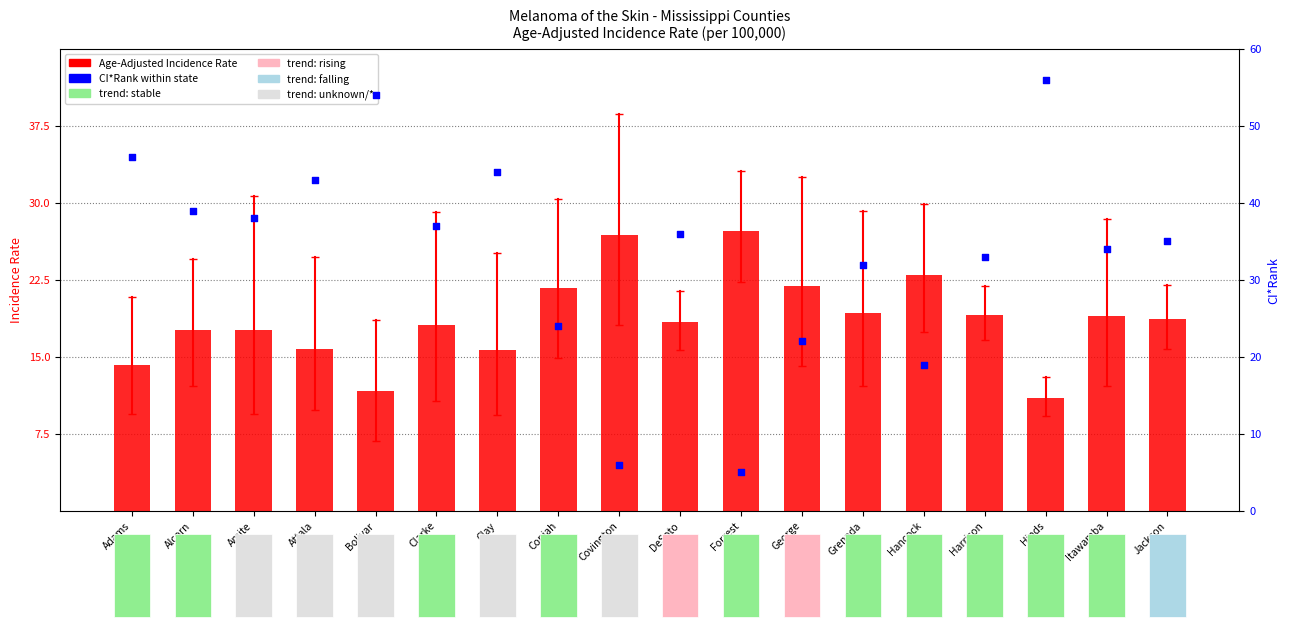

Which series has the largest total across all categories?

CI*Rank